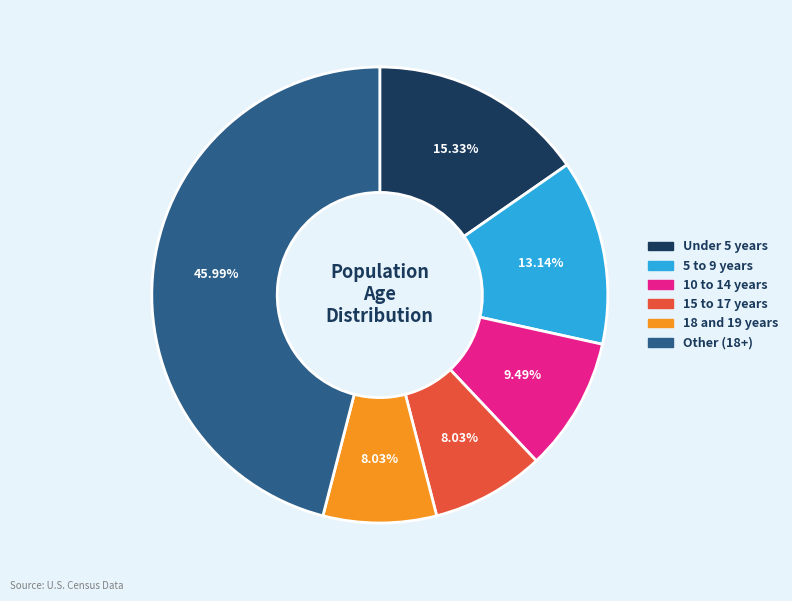

How many segments does this pie chart have?

6